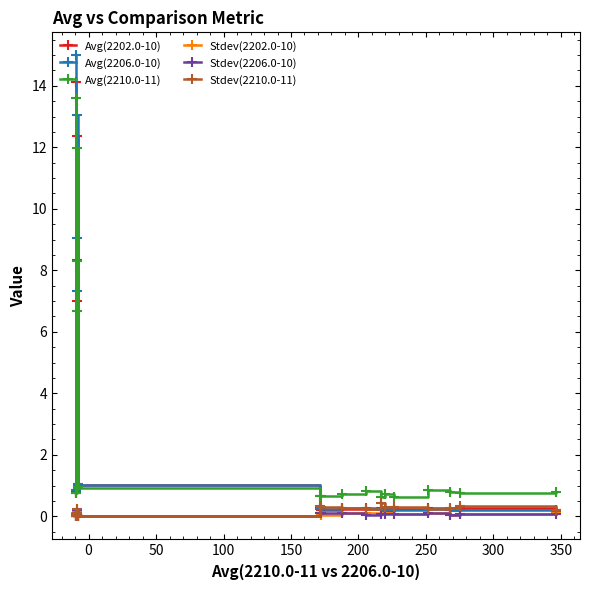

Which series has the widest spread of values?

Avg(2206.0-10)